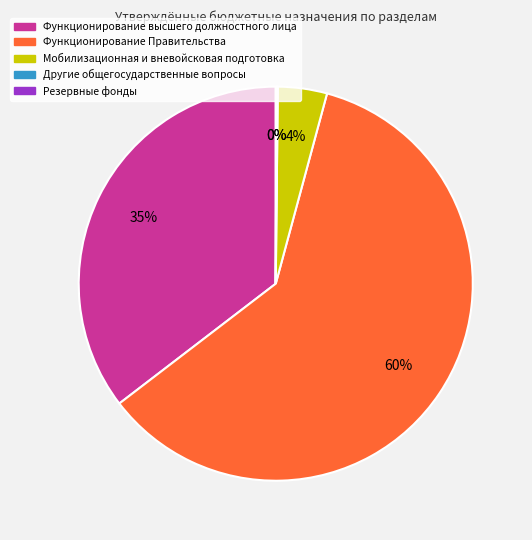

Is there a majority slice in this chart?

Yes